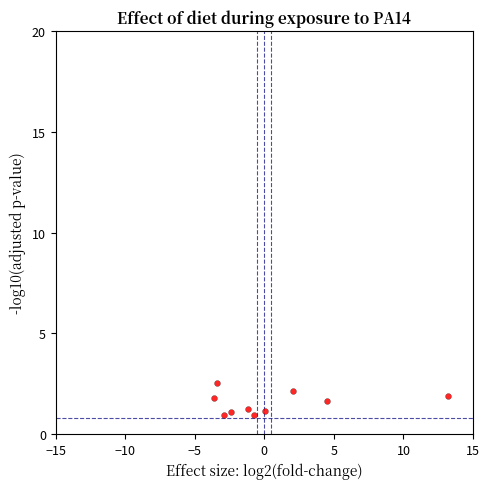

What is the average Y value?

1.6